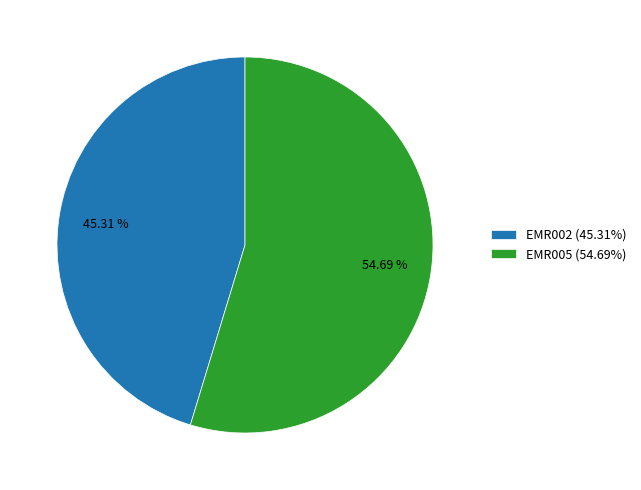

How many segments does this pie chart have?

2